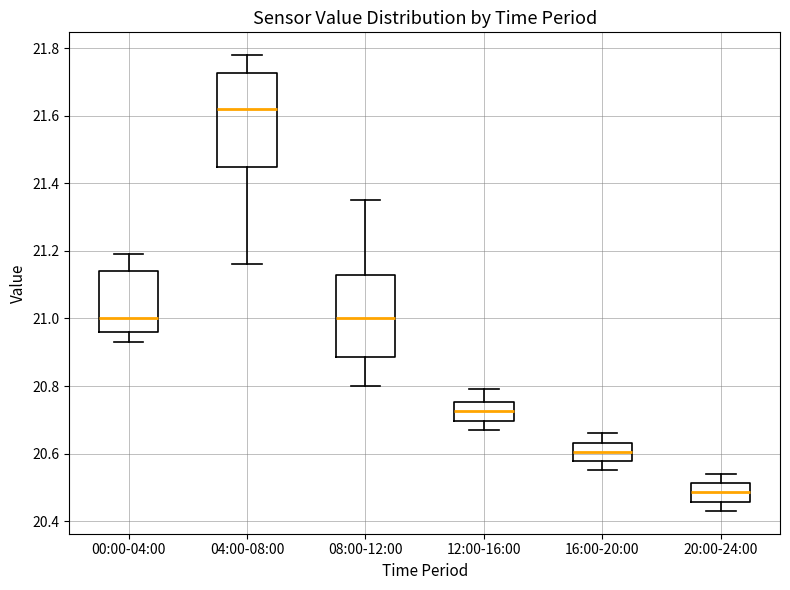

Which box's median line is the highest?

04:00-08:00